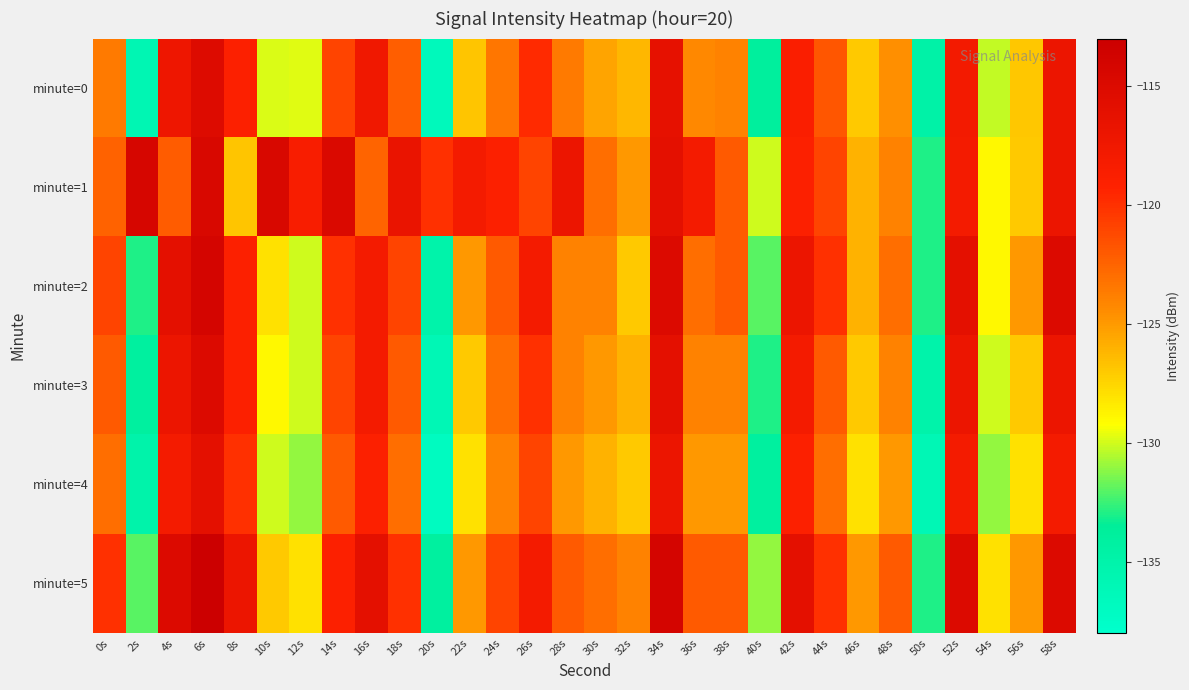

Between 50s and 42s, which is larger?

42s